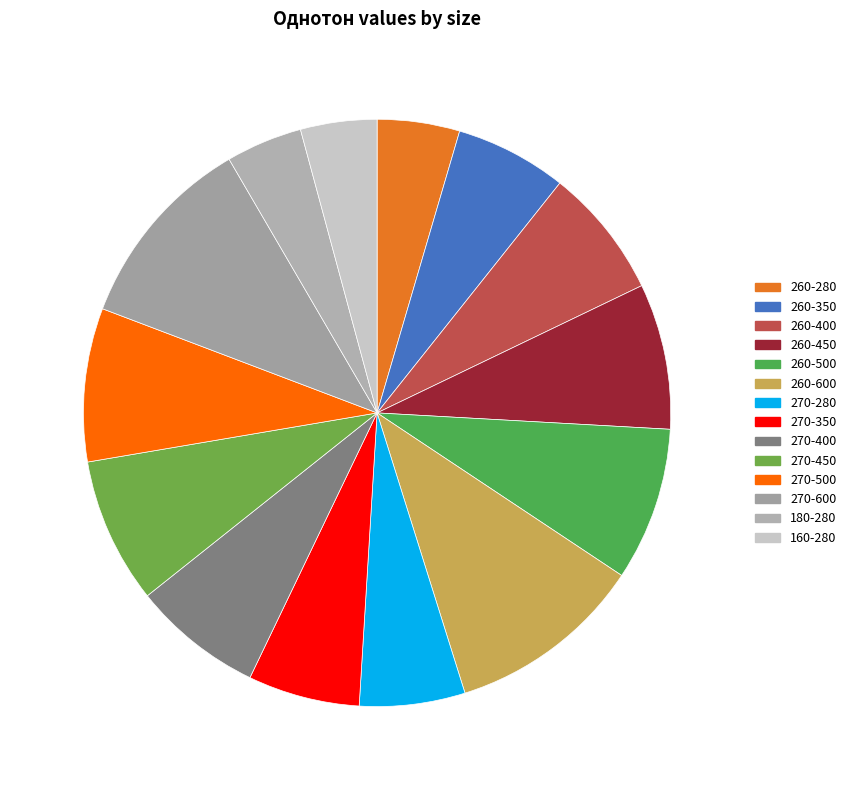

Rank the categories by value from lowest to highest.

180-280, 160-280, 260-280, 270-280, 260-350, 270-350, 260-400, 270-400, 260-450, 270-450, 260-500, 270-500, 260-600, 270-600